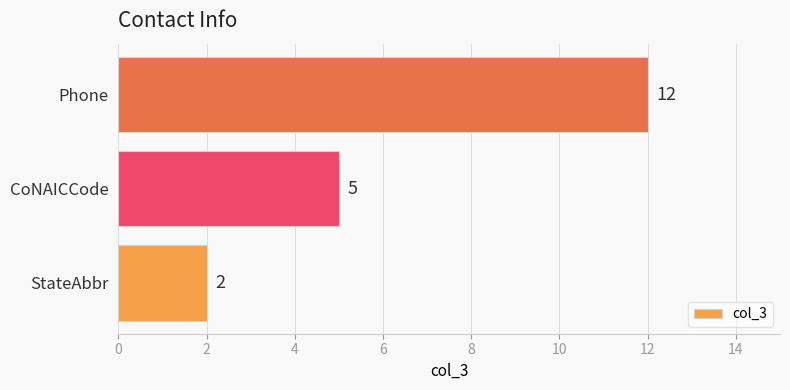

What is the change in value from StateAbbr to Phone?

+10